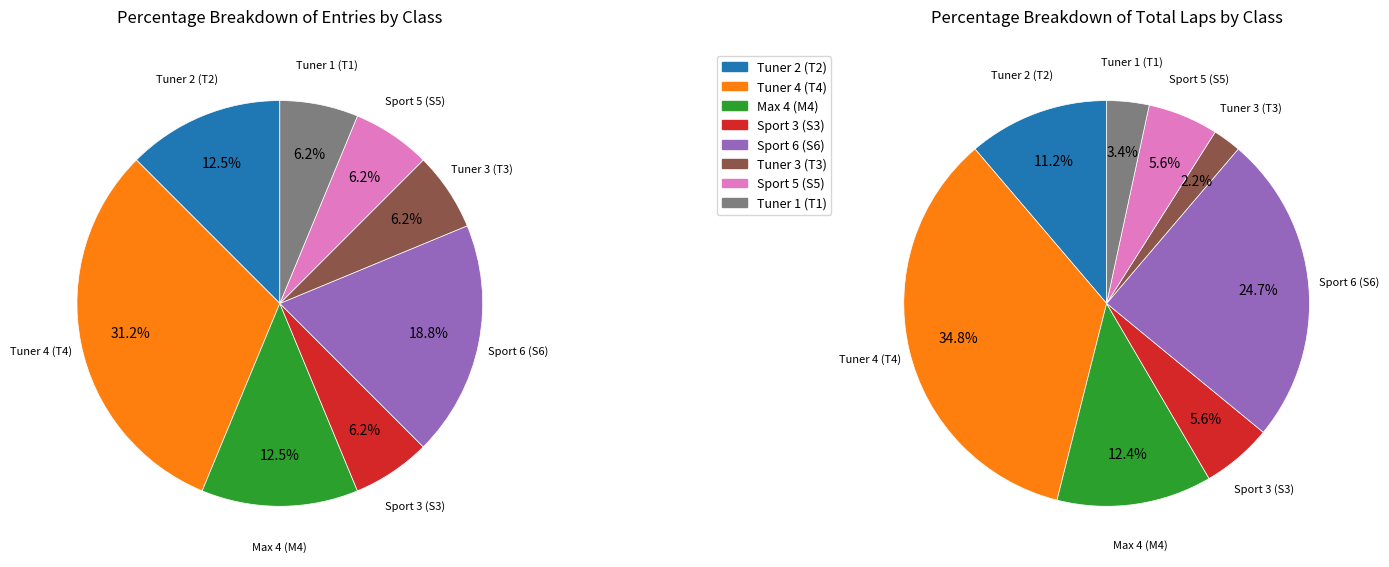

True or false: Geran Rose (T4) accounts for 19% of the total.

False